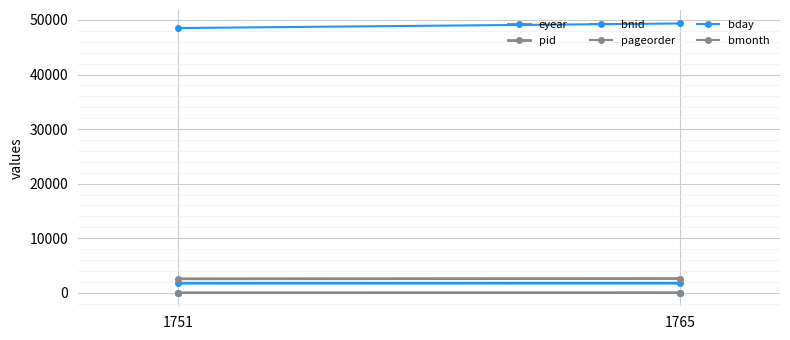

What is the minimum value shown in the chart?

2